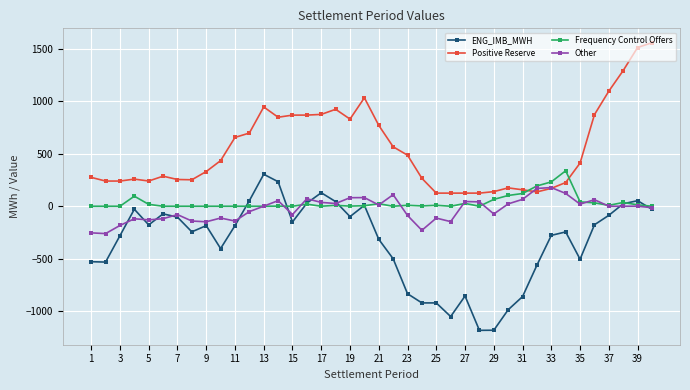

How many data points in ENG_IMB_MWH are above -184?

18